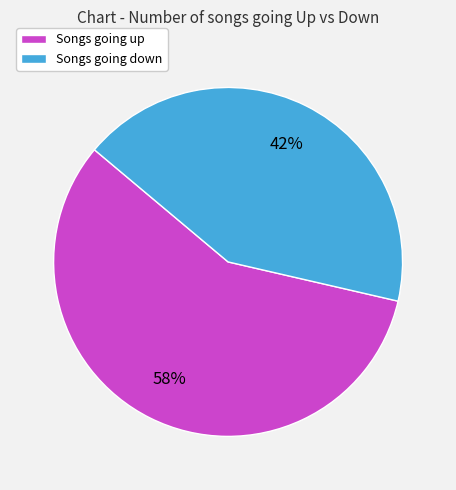

The Songs going down slice represents 42% of the pie. True or false?

True